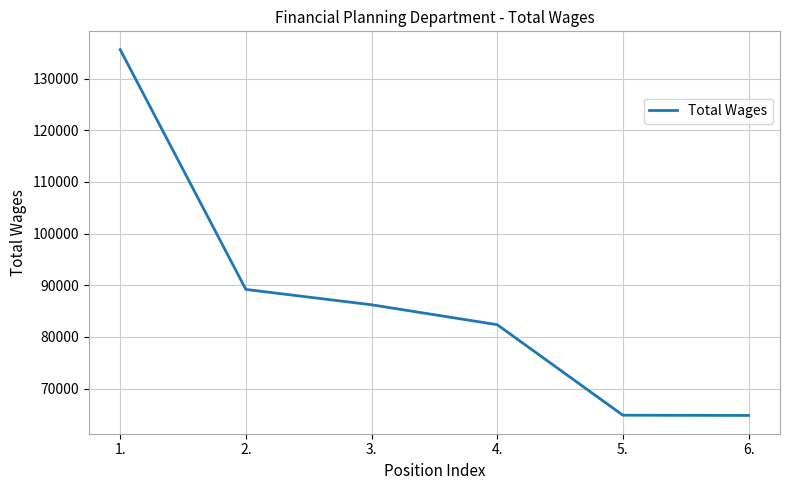

What is the sum of the values at 3. and 6.?

151022